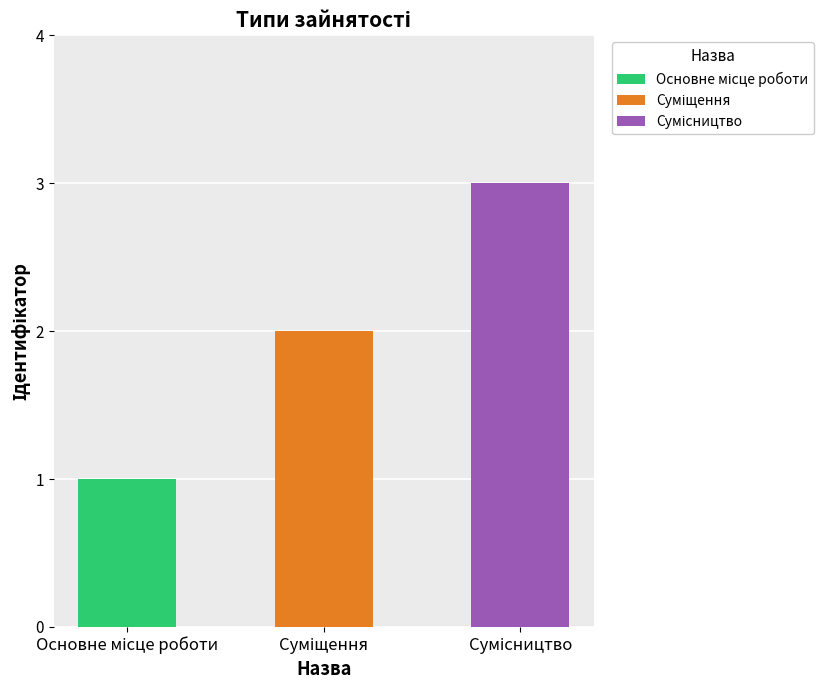

What is the maximum value shown in the chart?

3